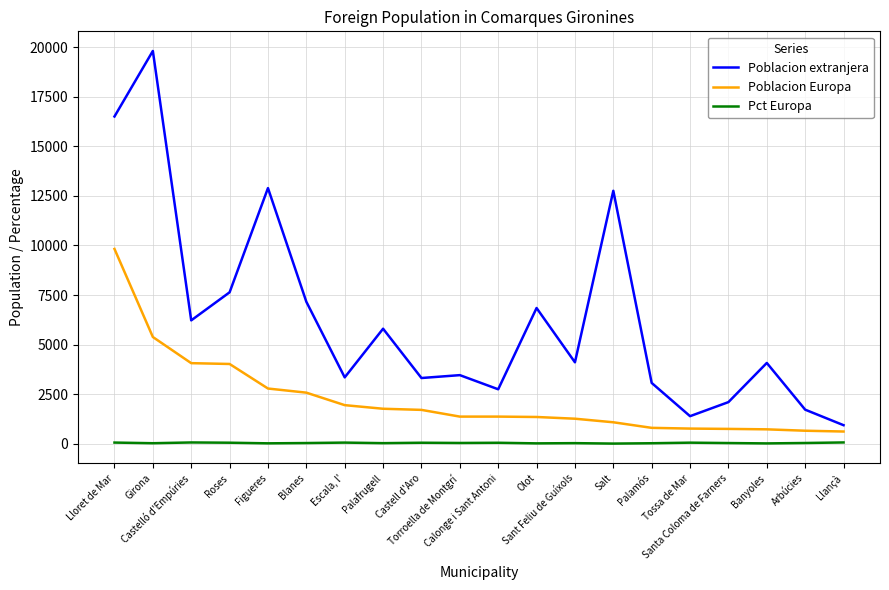

Does the chart have visible grid lines?

Yes